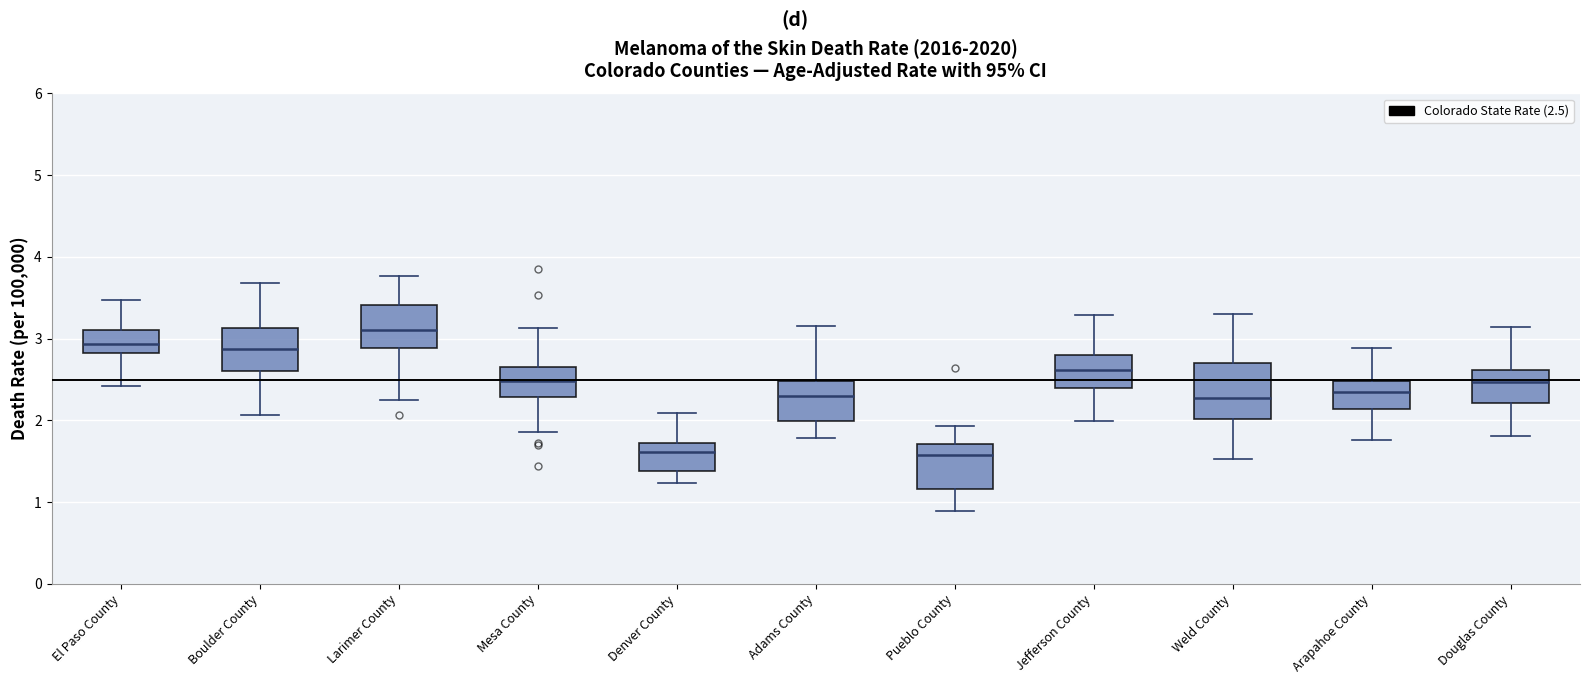

Where does the lower whisker of the box for Jefferson County end on the y-axis? The values are not printed on the chart, so give them approximately, as read against the axis.

2.0